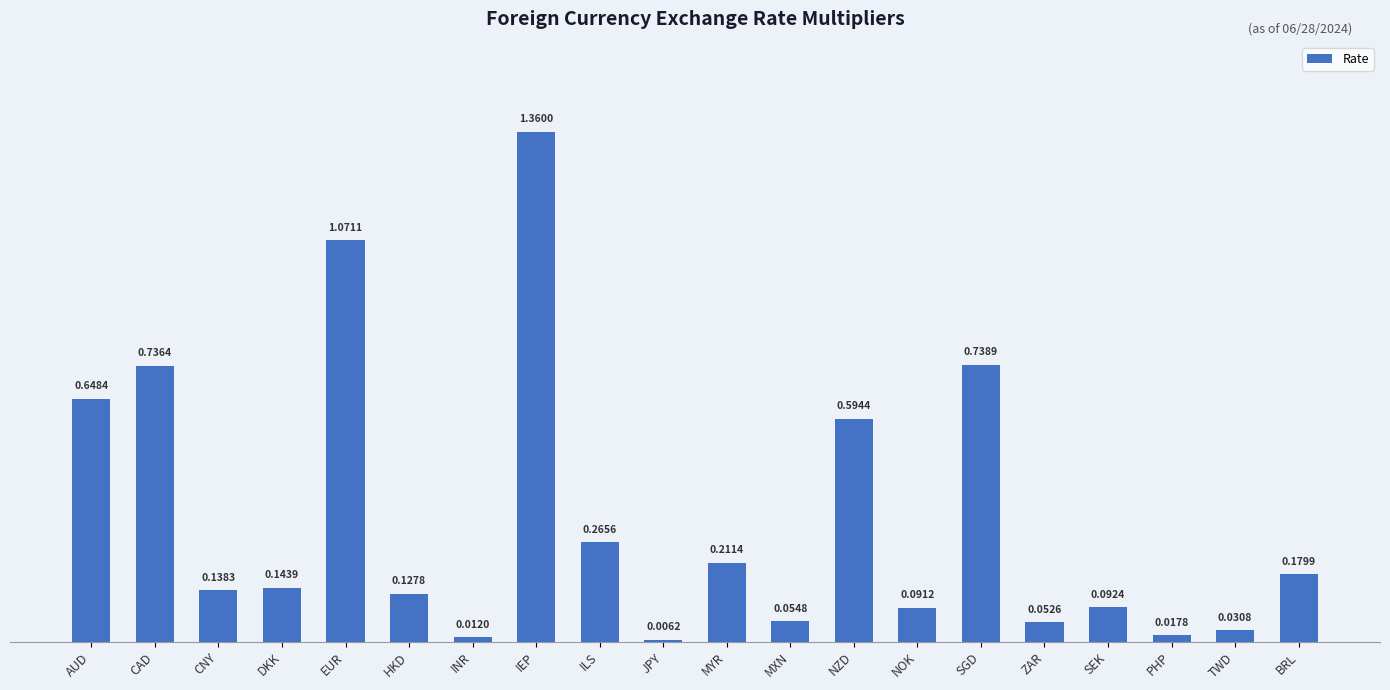

What is the change in value from DKK to EUR?

+0.9